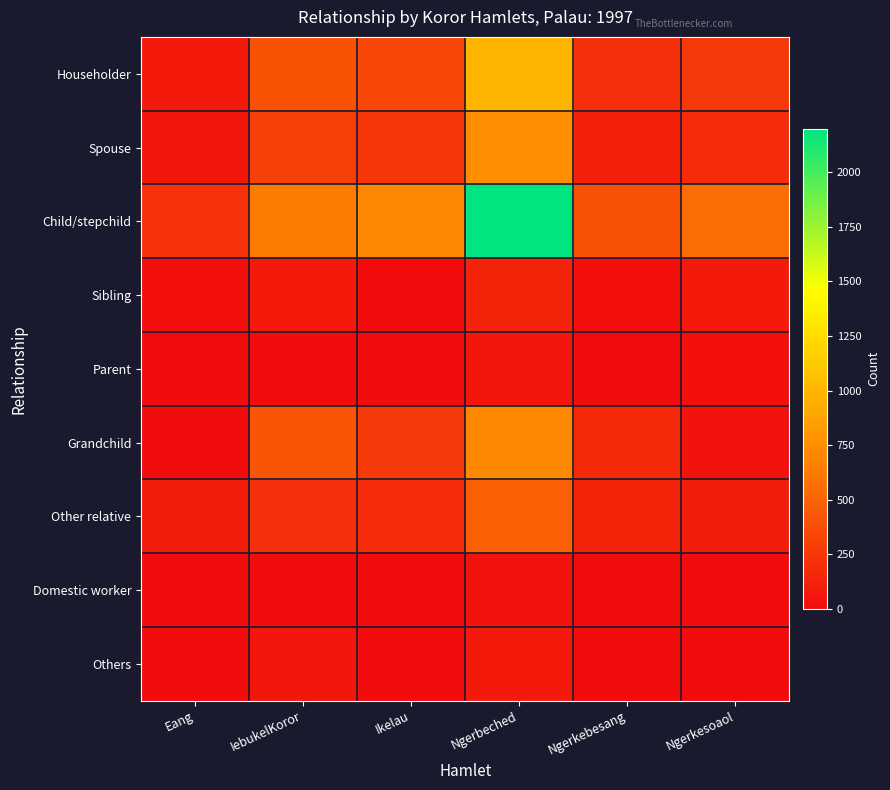

Which series has the widest spread of values?

Child/stepchild